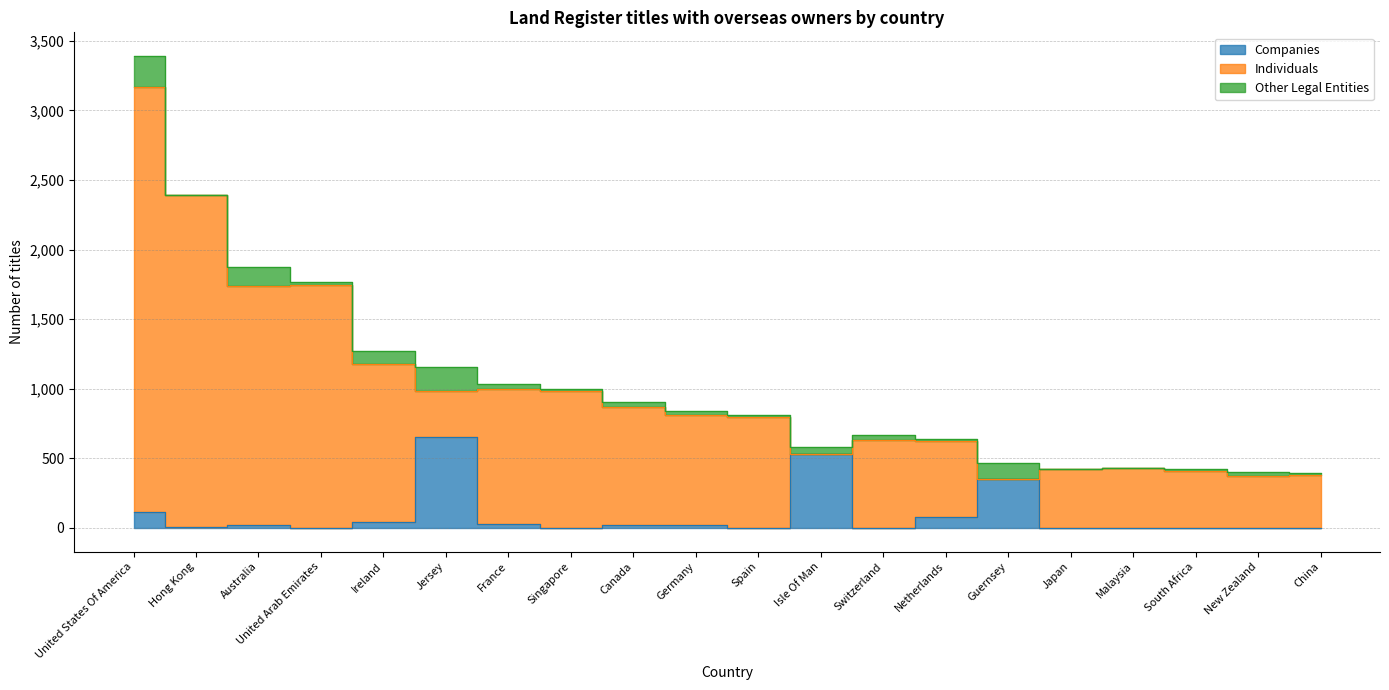

At which label does Other Legal Entities reach its minimum?

Hong Kong